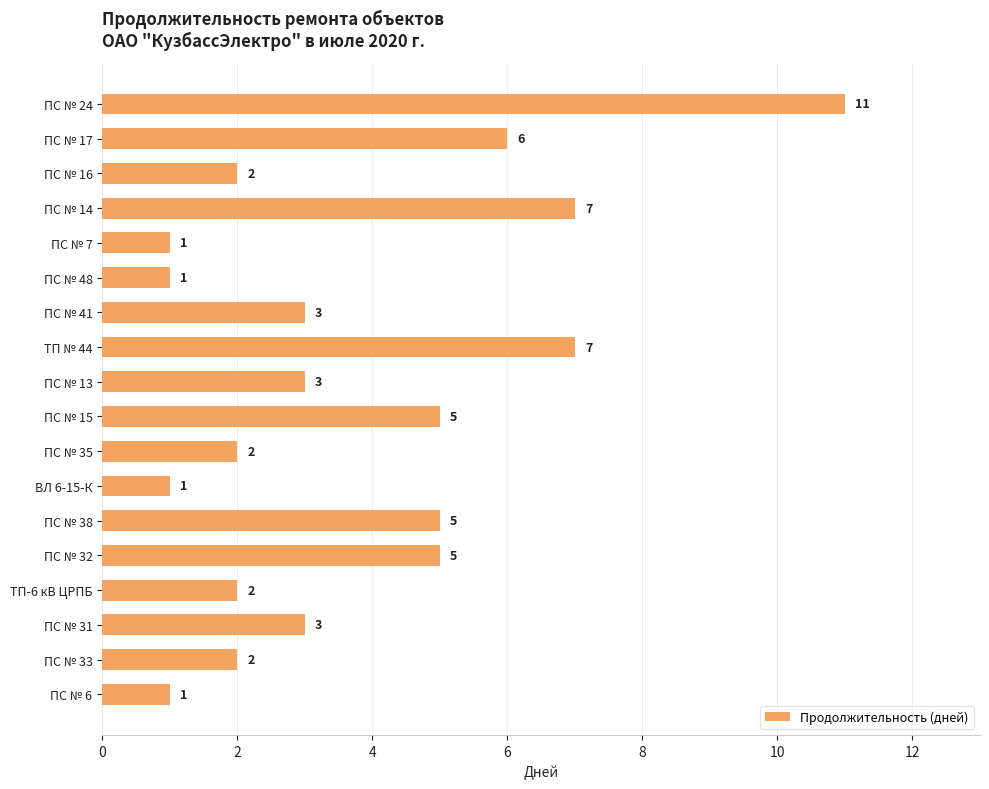

What is the difference between the maximum and second lowest values?

10